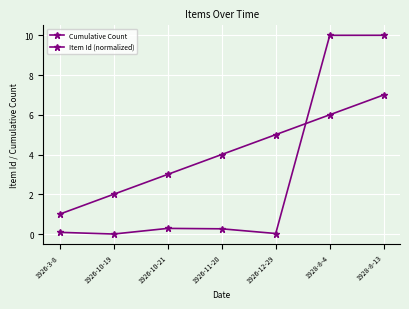

Which series changed the most between 1926-3-8 and 1926-10-21?

Cumulative Count